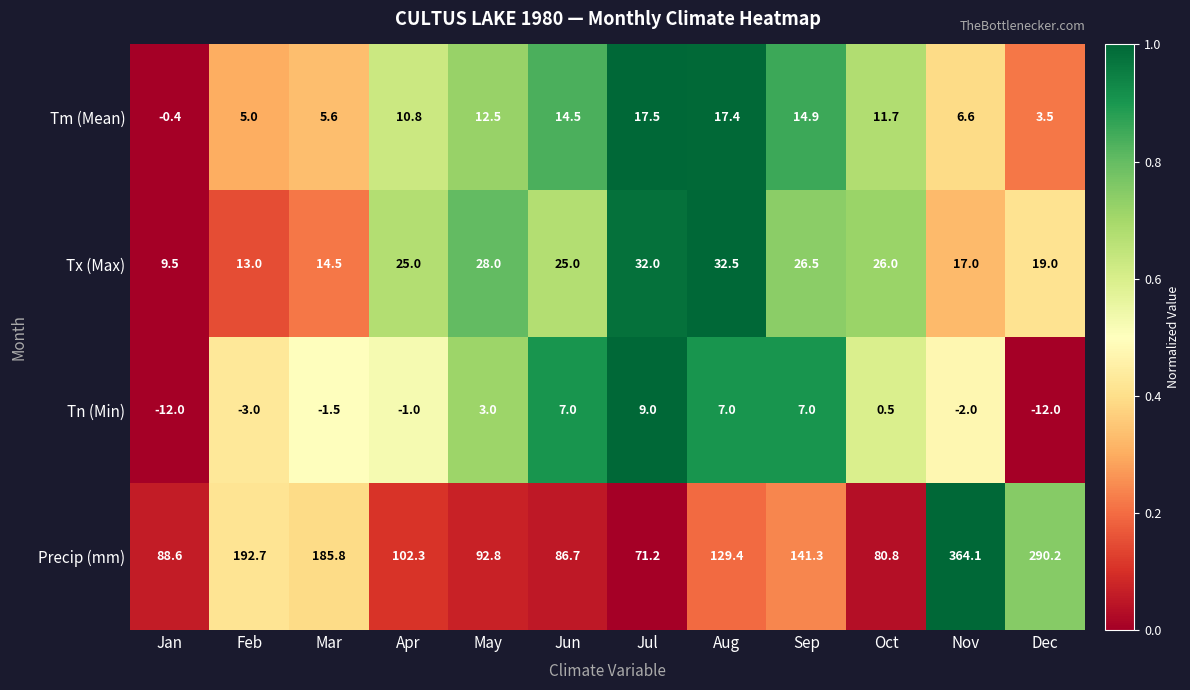

What is the spread (max minus min) of values at Feb?

195.7